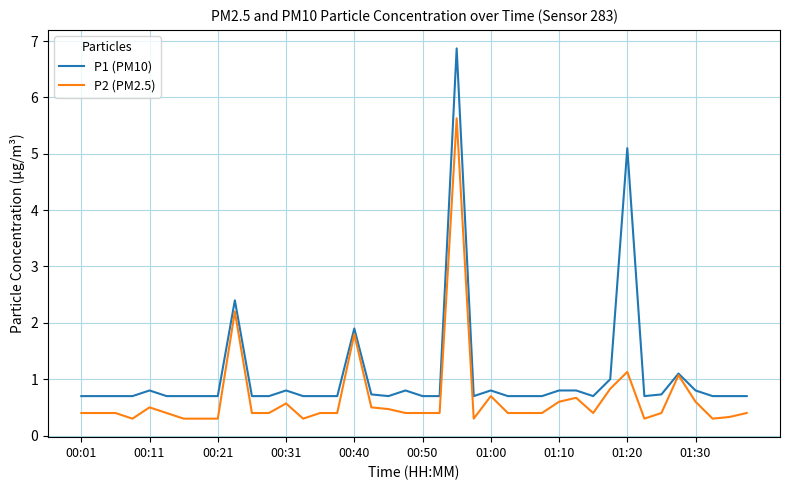

What is the smallest value displayed?

0.3